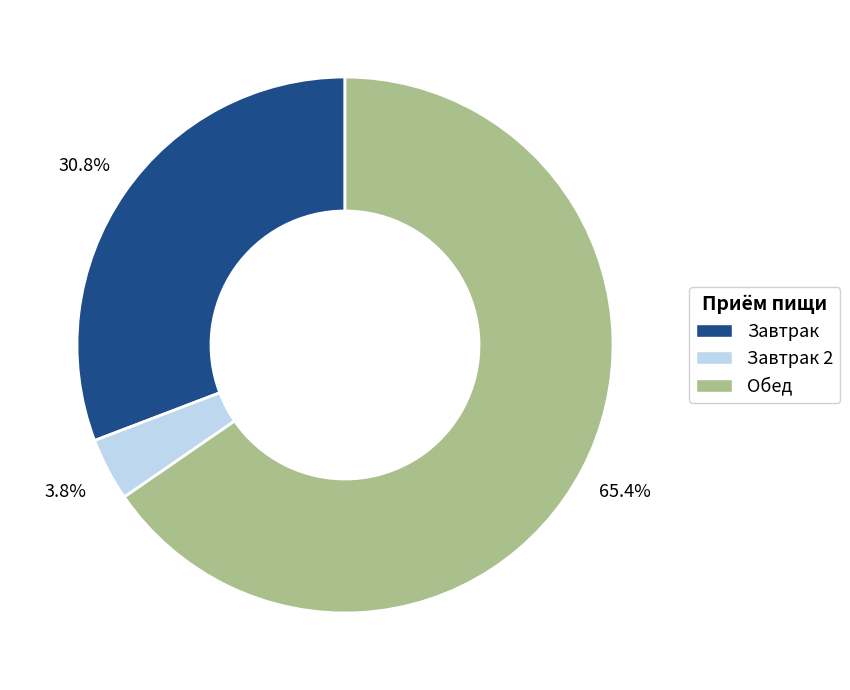

Is there a majority slice in this chart?

Yes